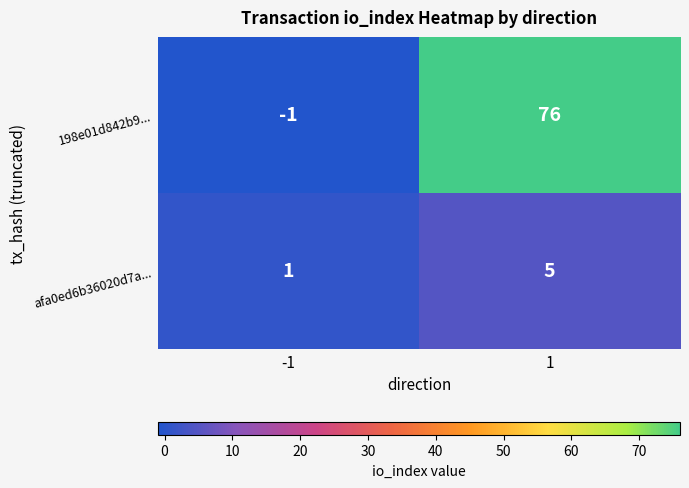

What value does the afa0ed6b36020d7a... series have at 1?

5